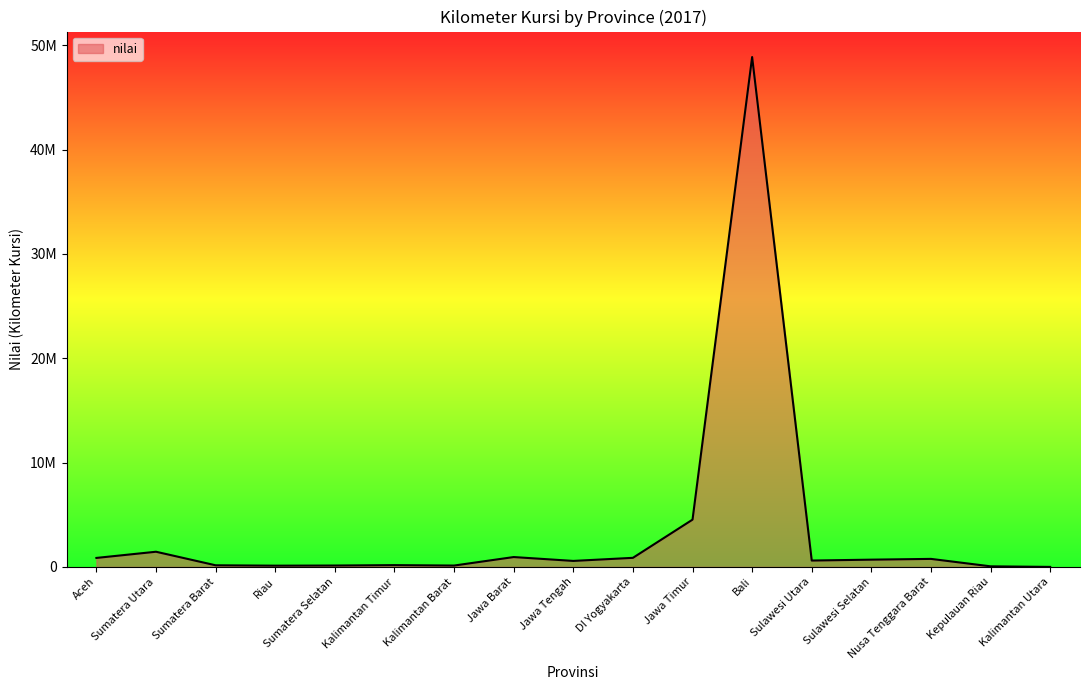

At which label does the data first exceed 612123?

Aceh